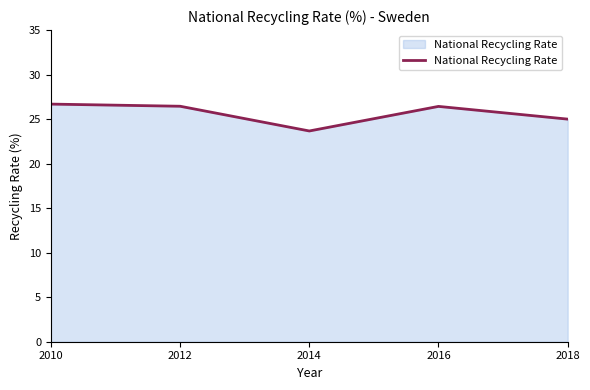

Between 2014 and 2018, which is larger?

2018